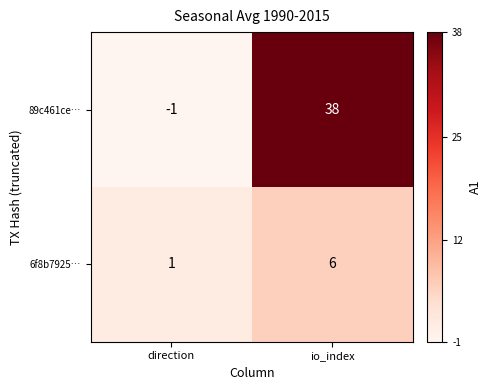

At which category is the sum across all series the highest?

io_index